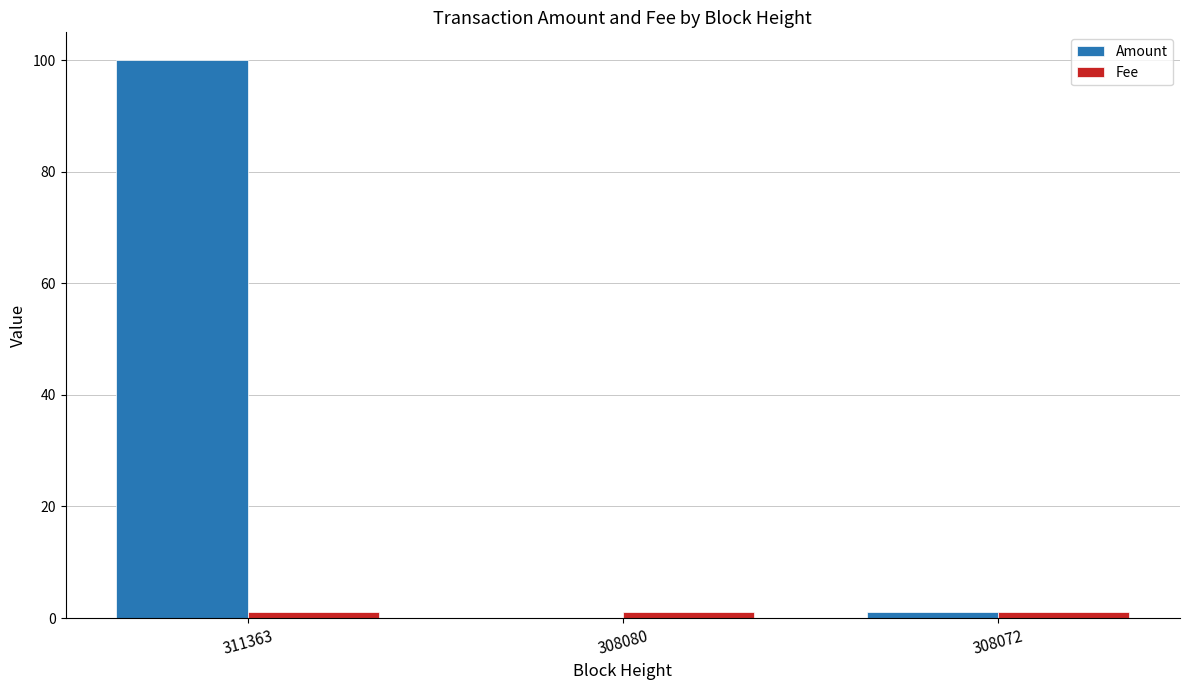

Which series has the largest total across all categories?

Amount